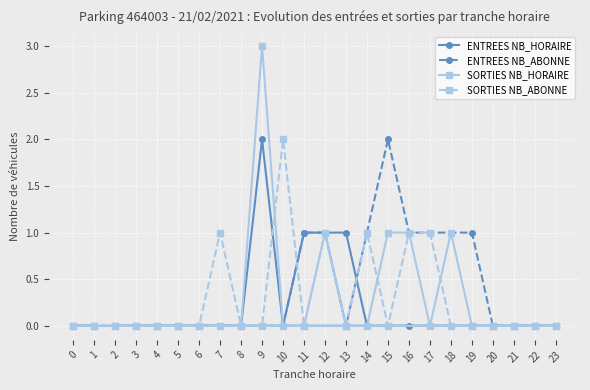

True or false: ENTREES NB_ABONNE has more than 2 interior local peaks.

False